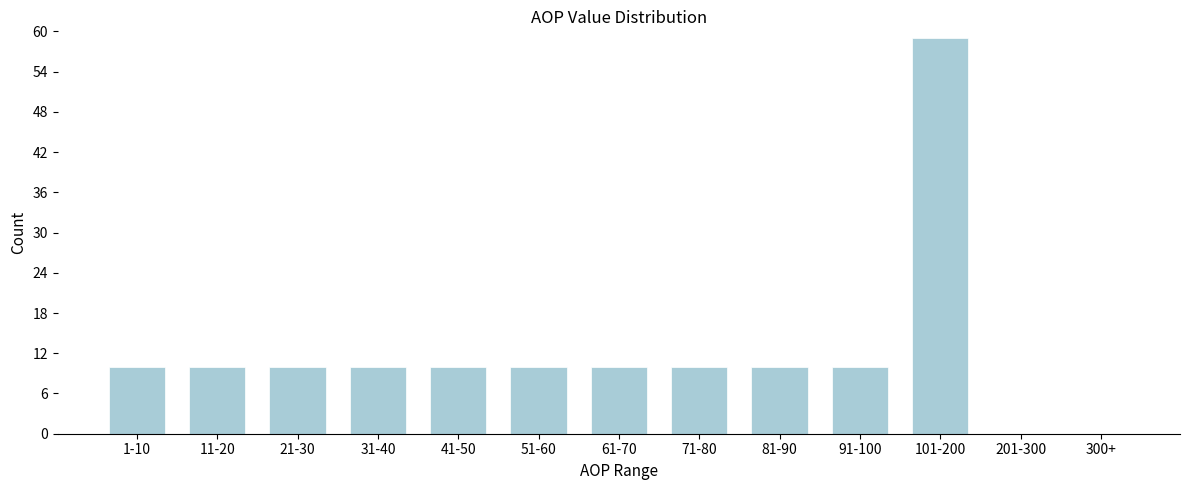

Reading left to right, list all the values displayed in this chart.

1-10=10	11-20=10	21-30=10	31-40=10	41-50=10	51-60=10	61-70=10	71-80=10	81-90=10	91-100=10	101-200=59	201-300=0	300+=0